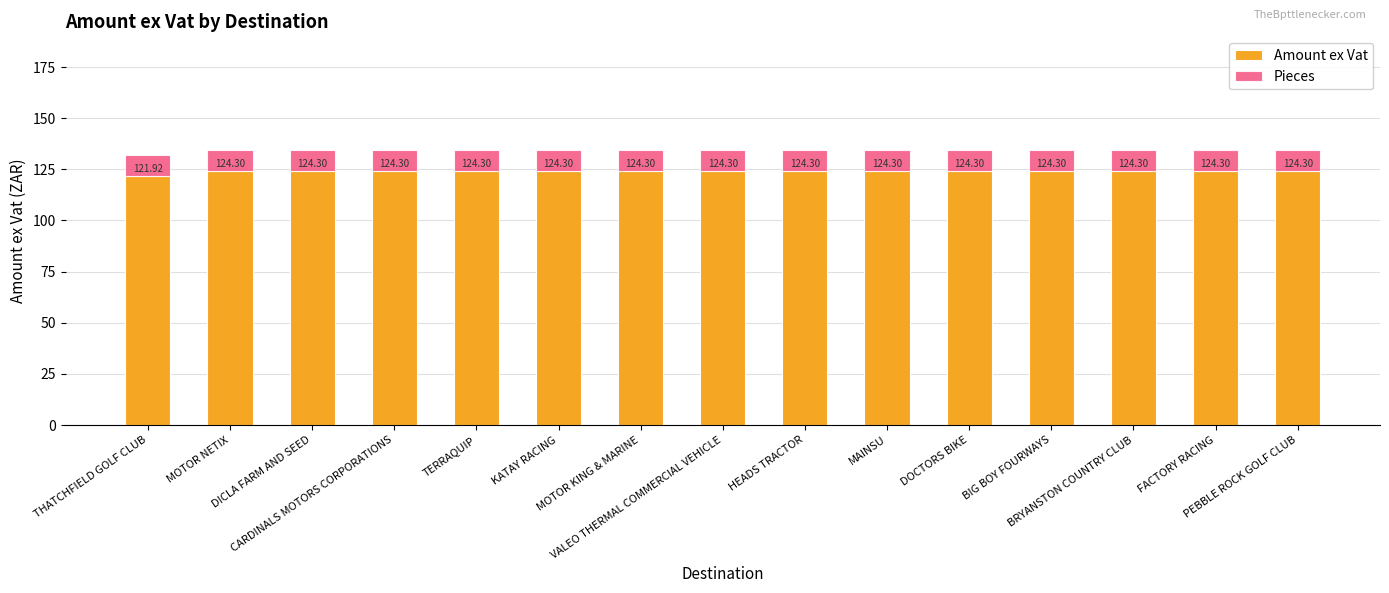

How many values in the Amount ex Vat series exceed 124?

14